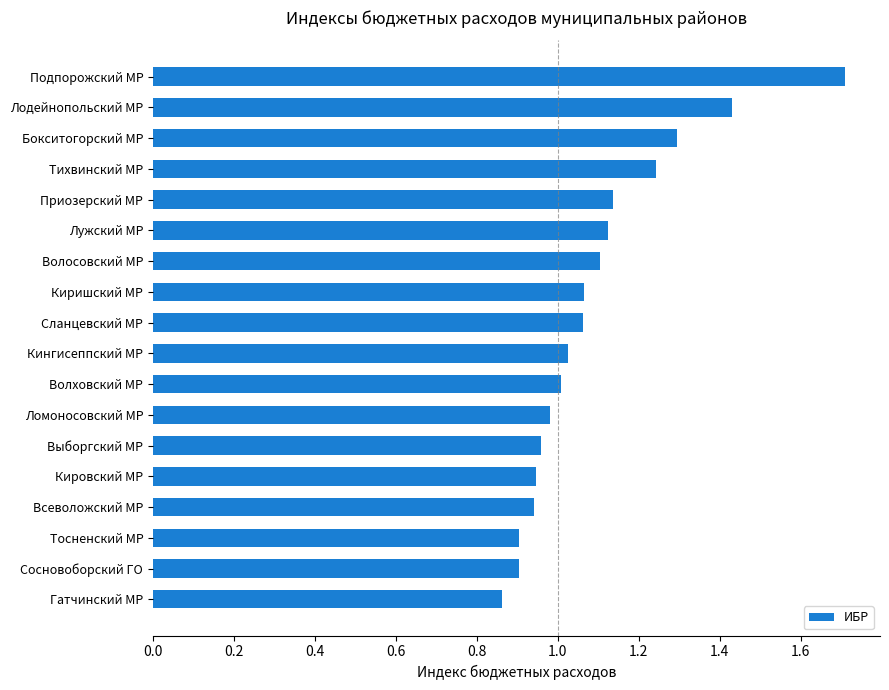

What is the greatest value displayed?

1.7